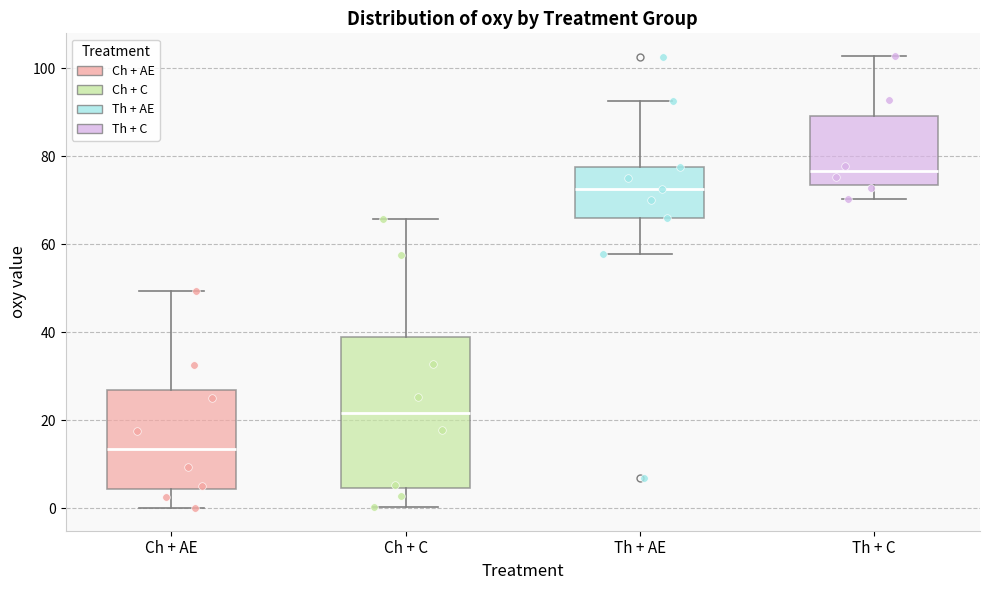

Which box has the highest median line?

Th + C